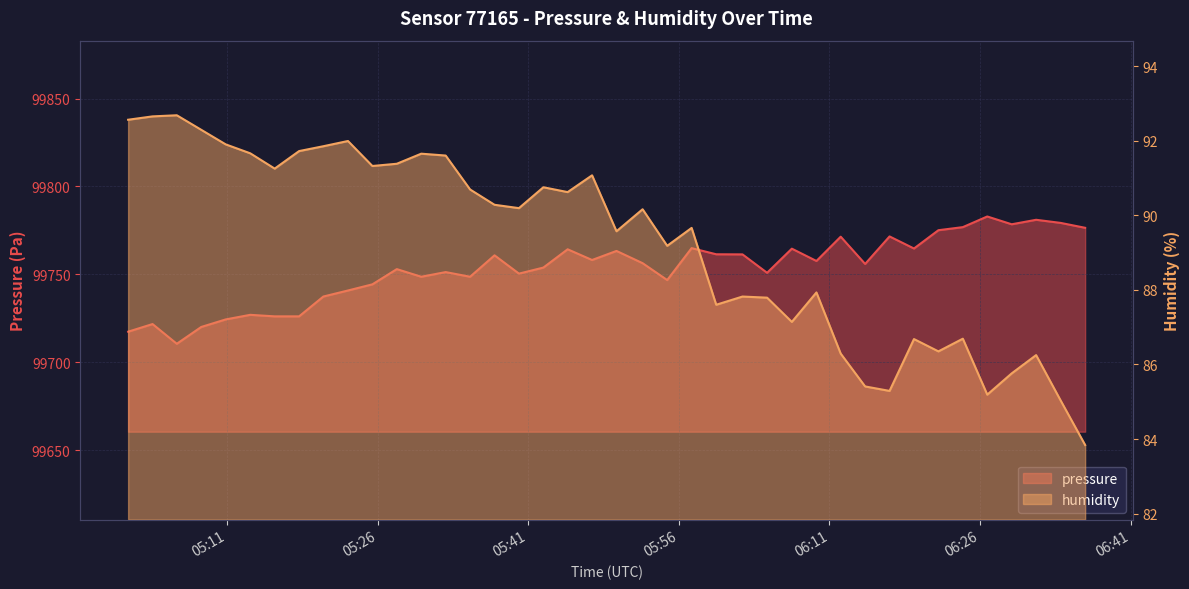

Between 2023-04-03T05:20:35 and 2023-04-03T05:54:50, which series saw the biggest shift?

pressure